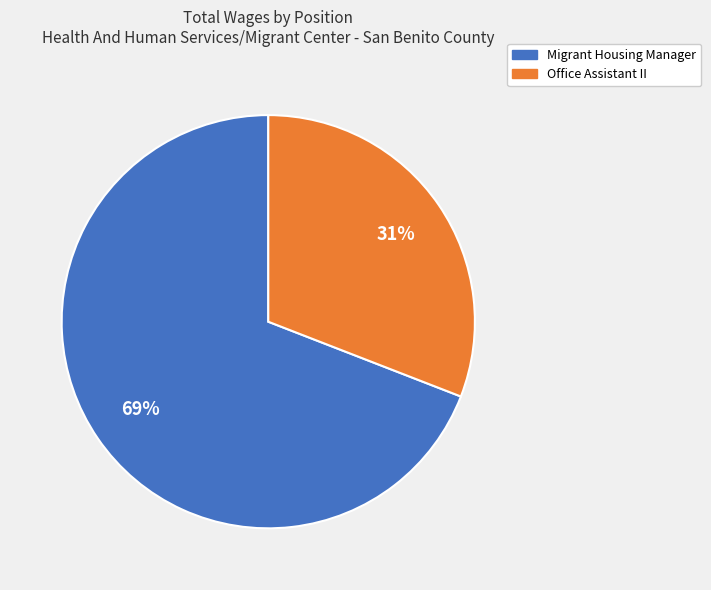

To the nearest percent, what percentage of the pie is Migrant Housing Manager?

69%